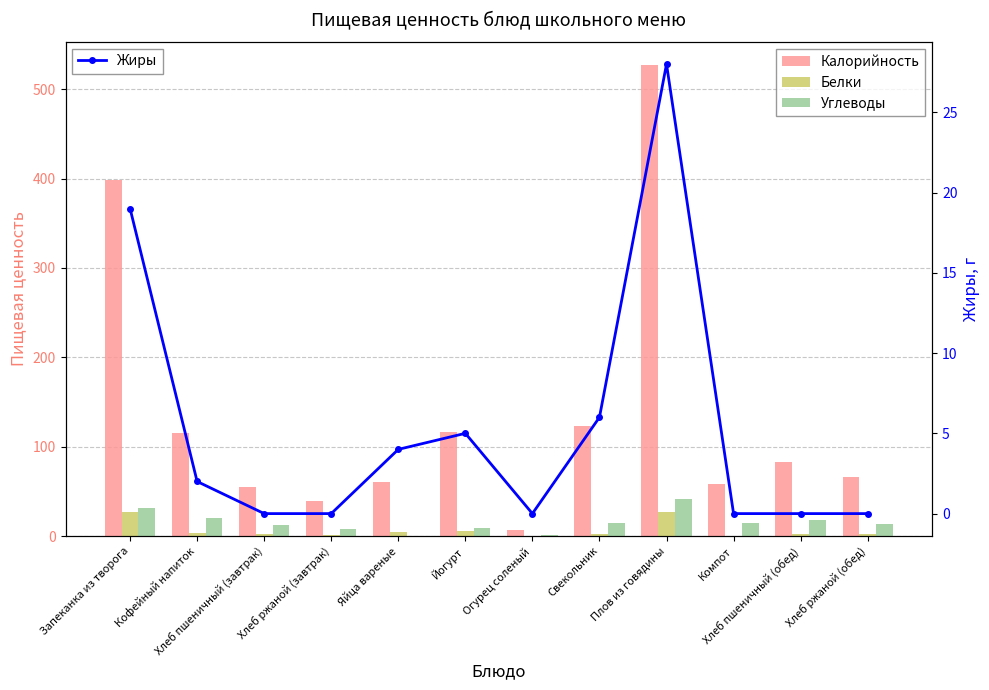

What is the sum of all Углеводы values?

184